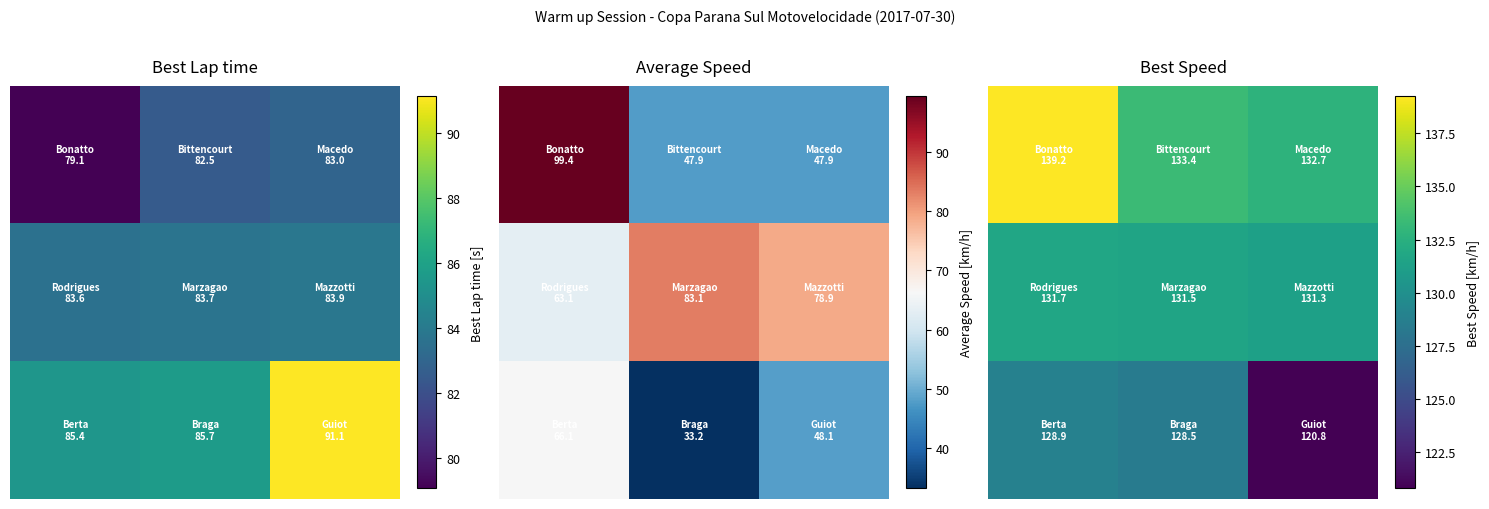

How many categories are shown in the chart?

3